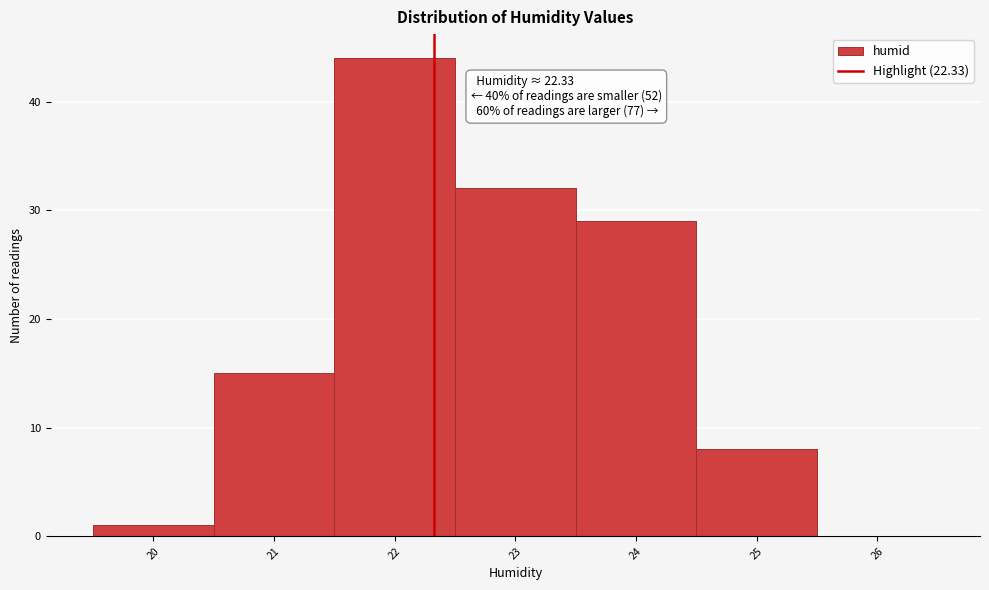

Which range on the x-axis has the tallest bar?

21.5 to 22.5